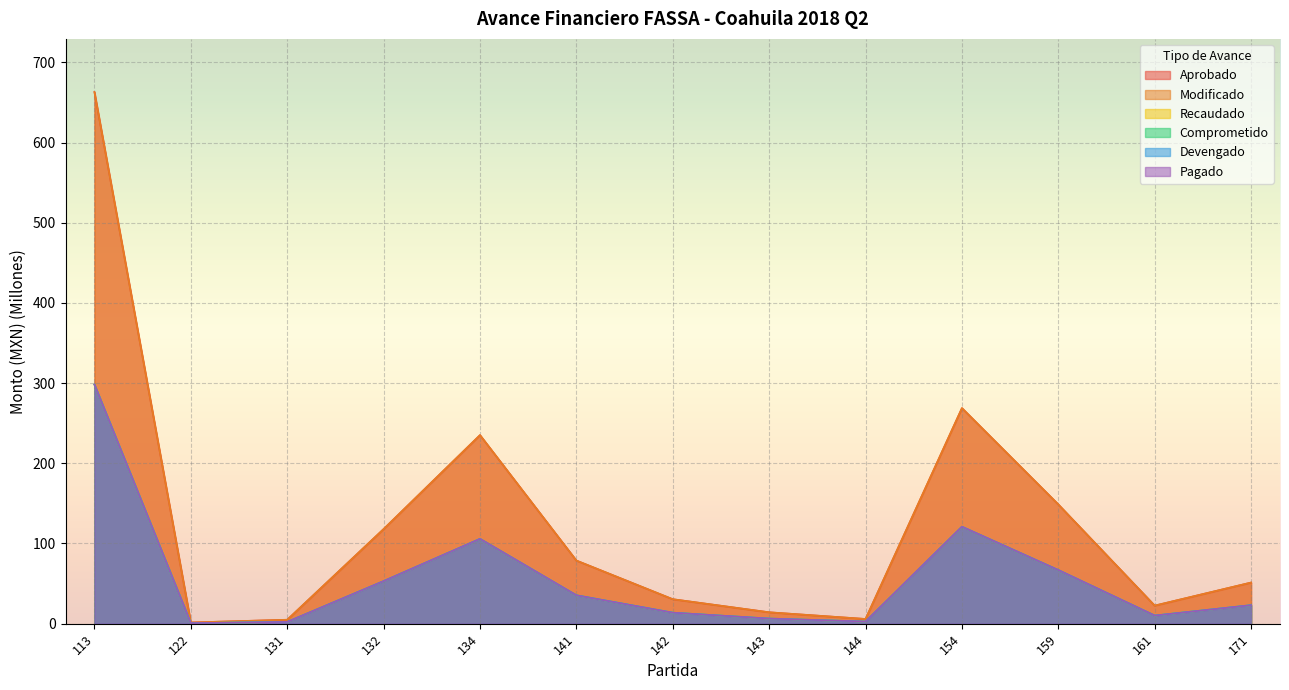

What is the maximum value for Aprobado?

663.0